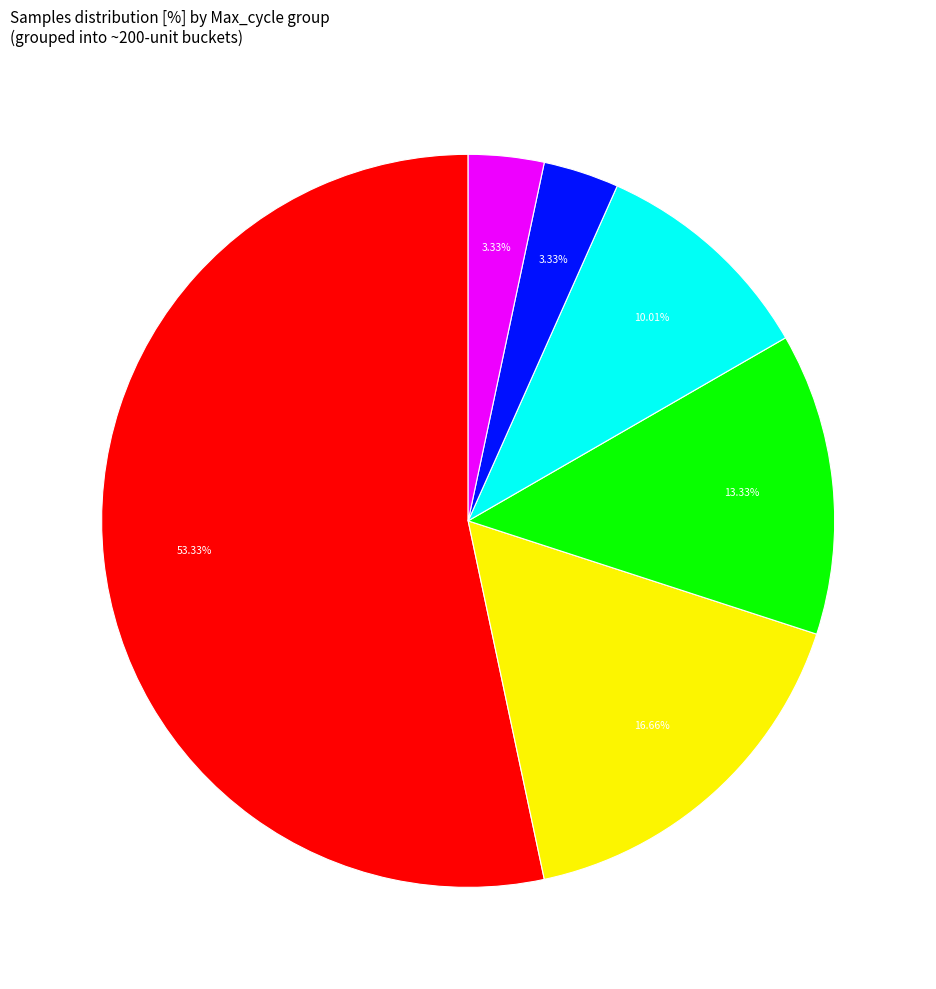

How many slices are in this pie chart?

6